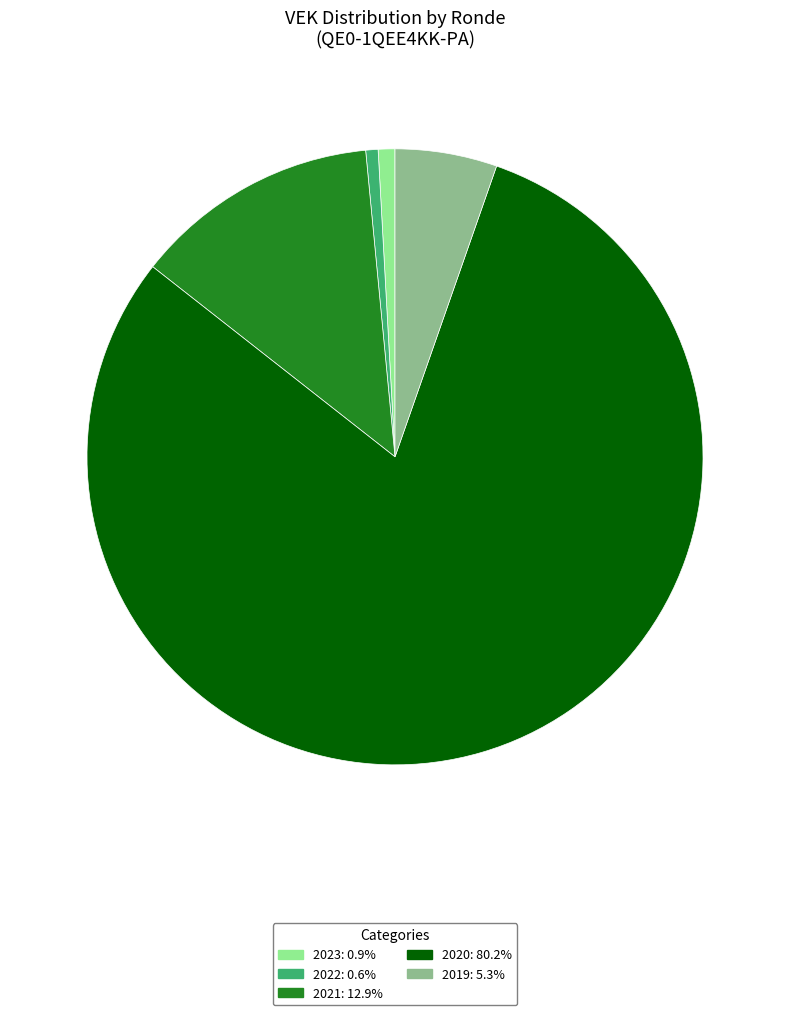

Is there a majority slice in this chart?

Yes